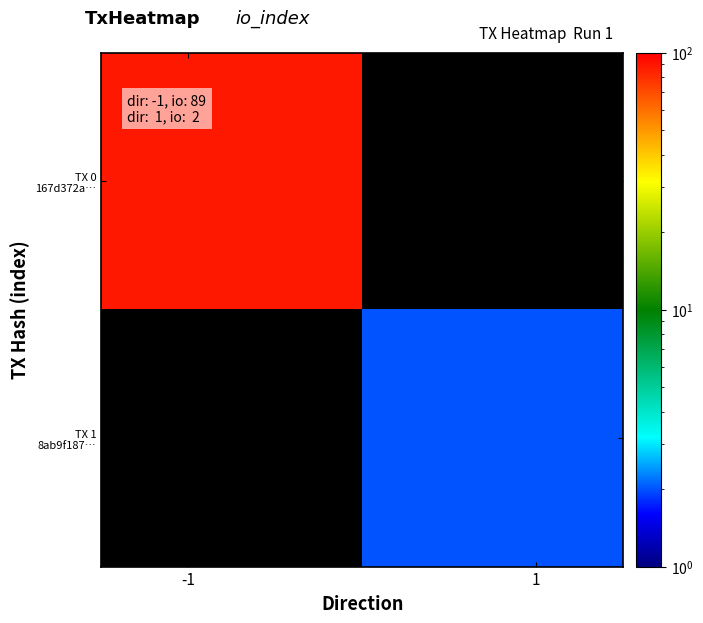

At how many categories does at least one series exceed 24?

1